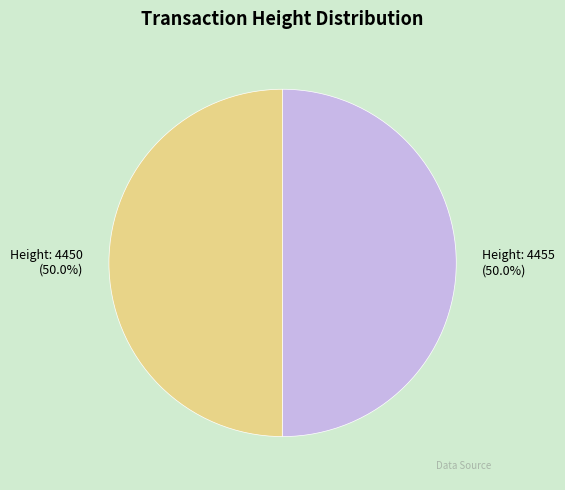

How many slices are in this pie chart?

2